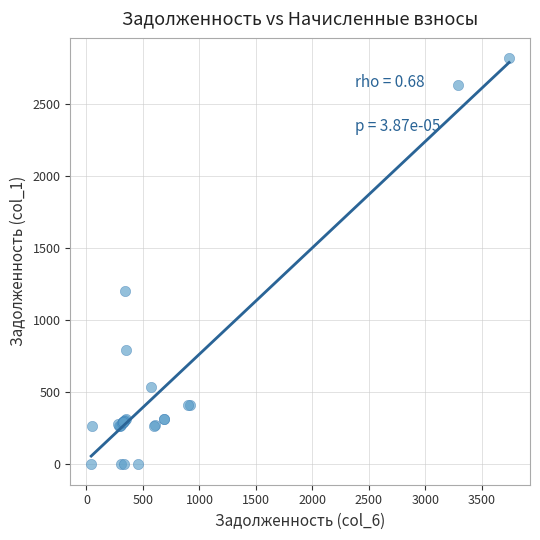

What Y value in the scatter plot is closest to 1410?

1203.7